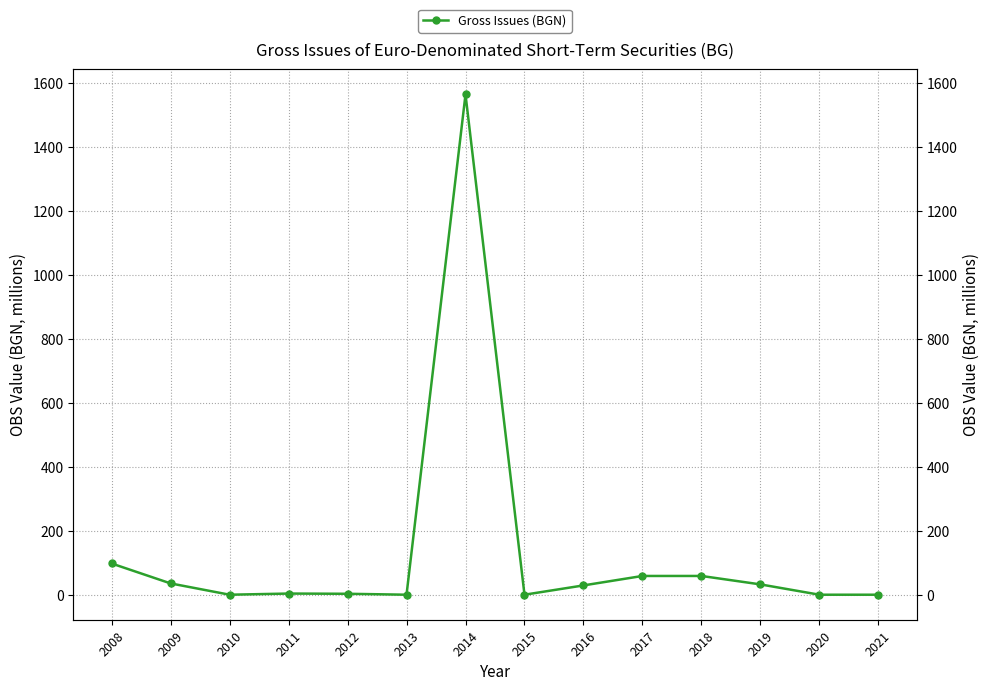

At which label is the value closest to 782?

2008